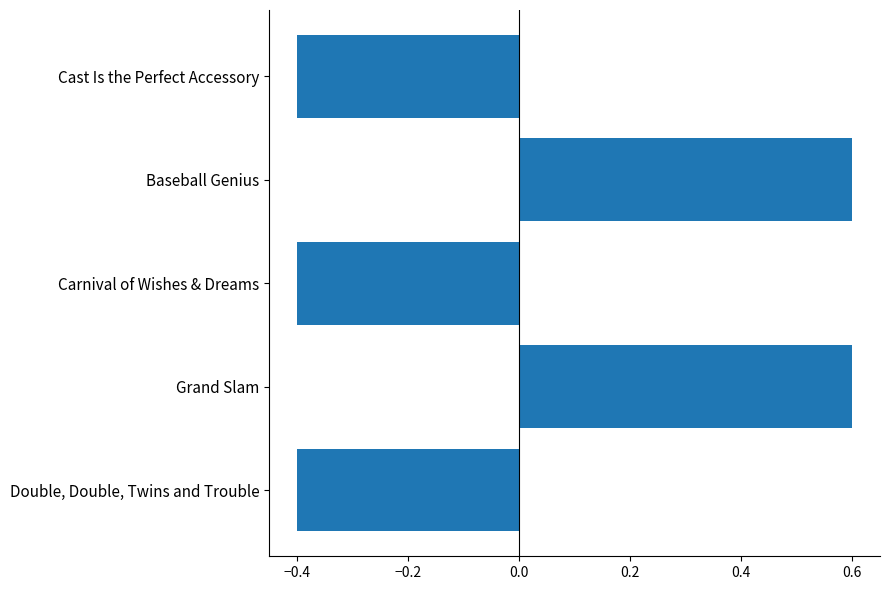

Is it true that the value at Grand Slam is 1.1?

False